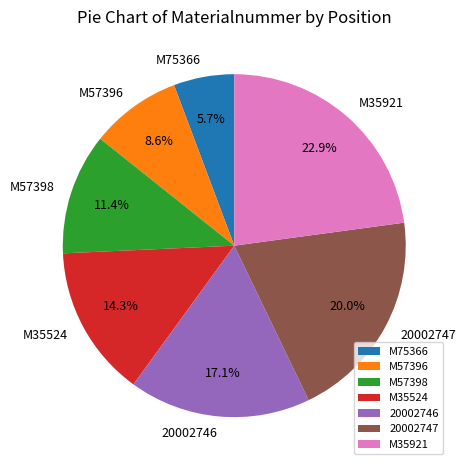

What portion of the pie excludes M57398?

88.6%